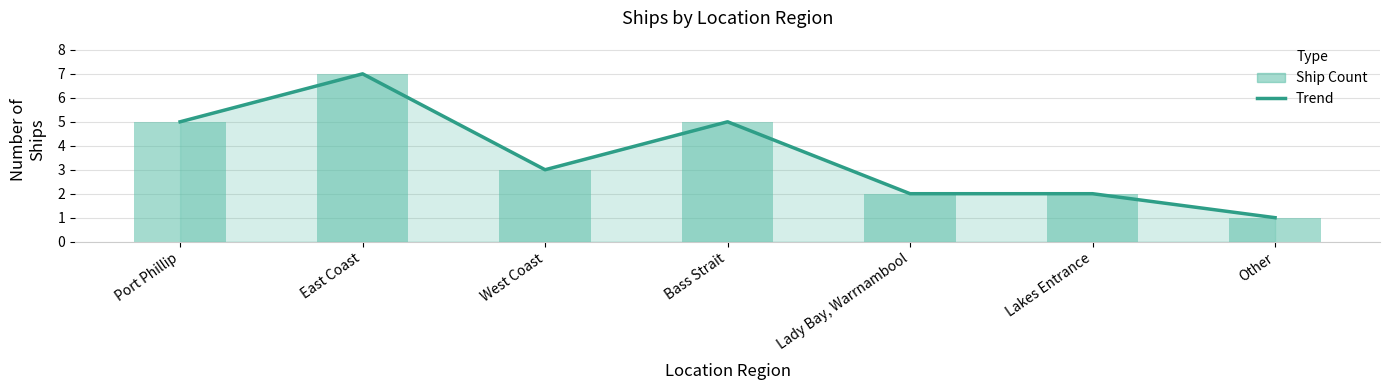

How many data points does each series have?

7